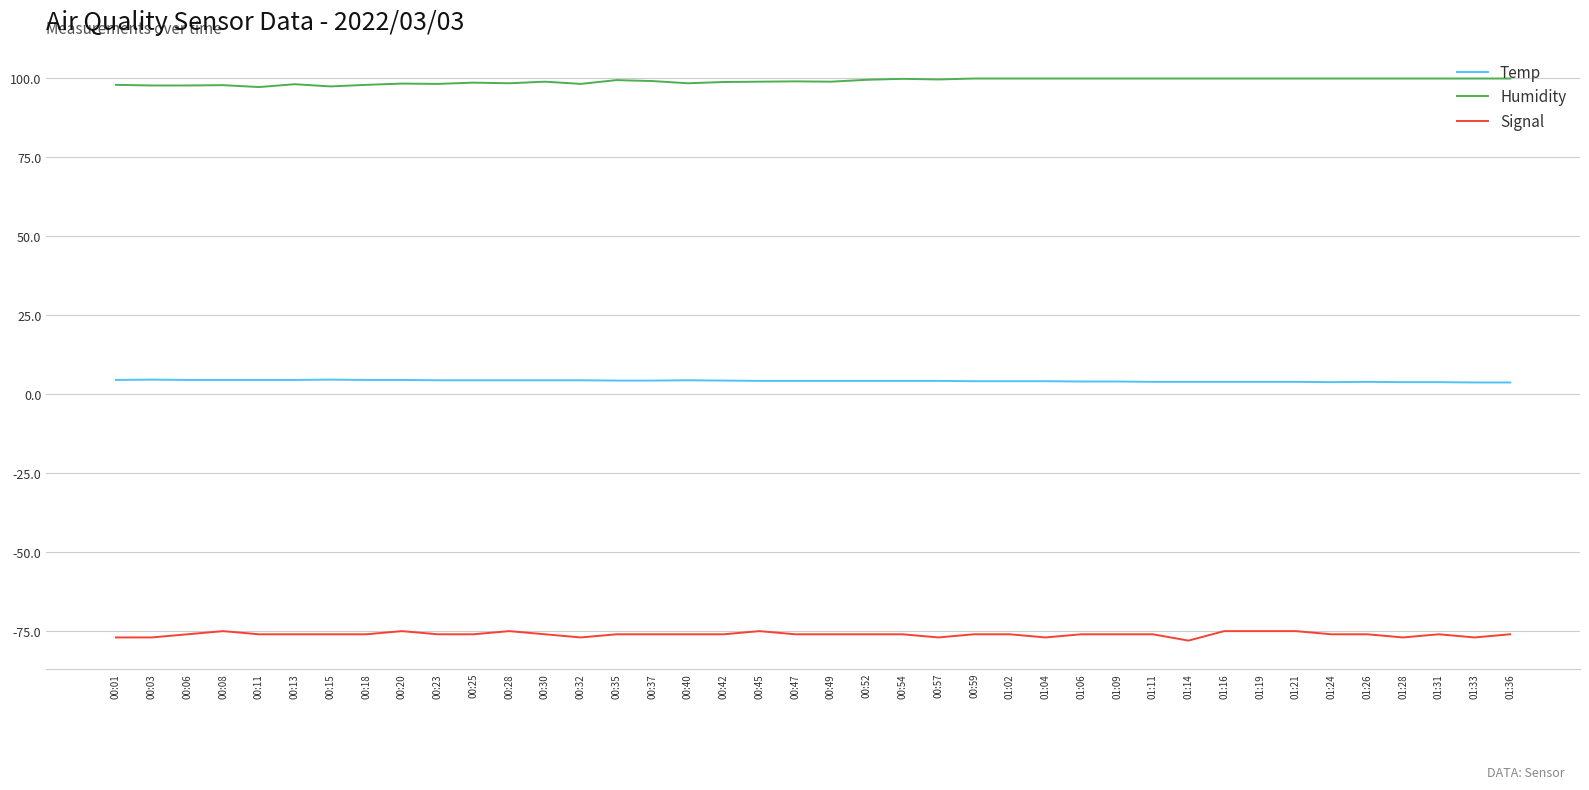

Which series has the largest total across all categories?

Humidity